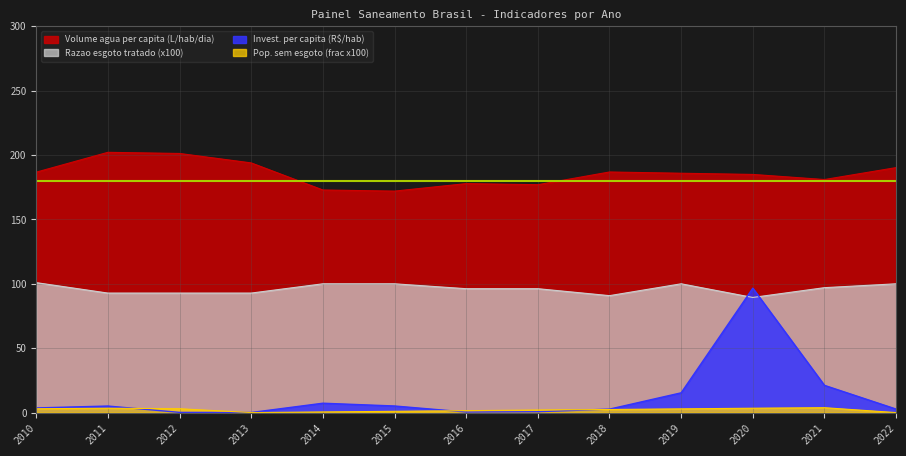

True or false: Invest. per capita (R$/hab) has more than 2 interior local peaks.

True